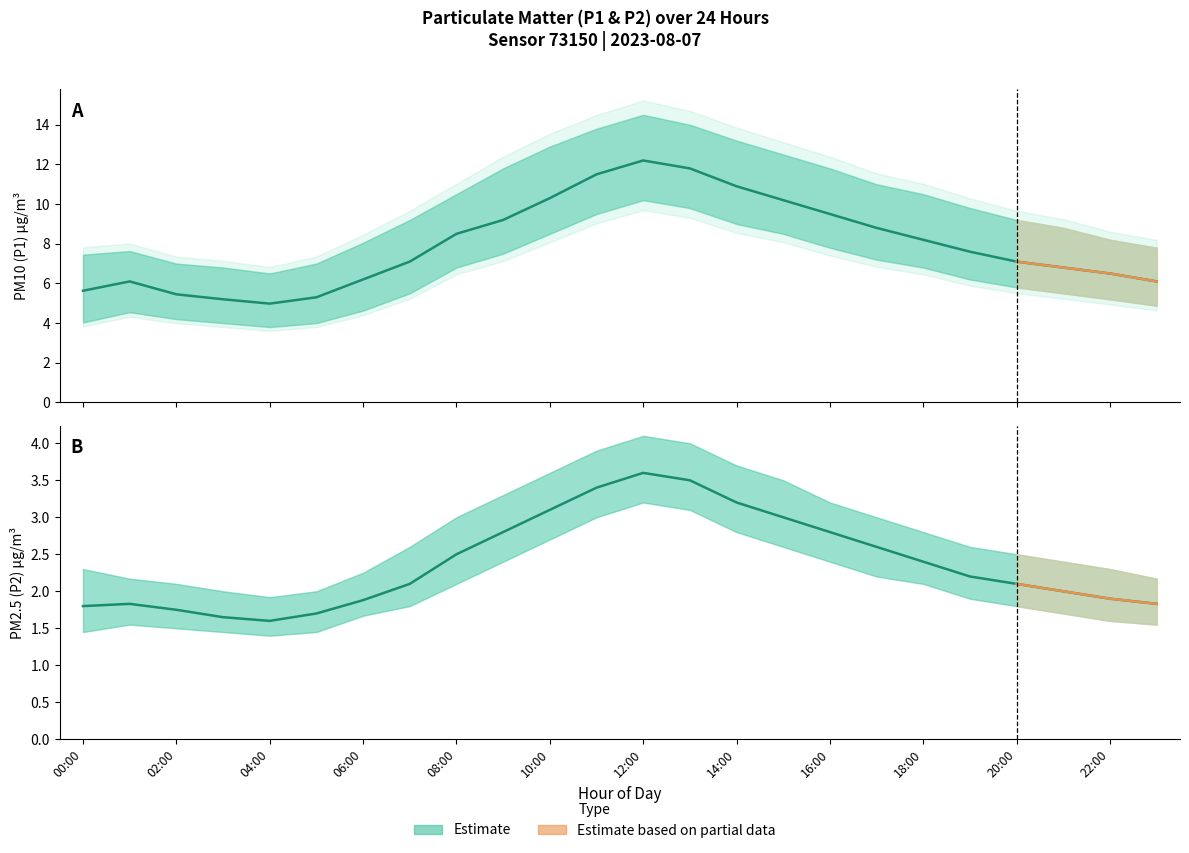

What is the difference between the P2 values at 13:00 and 04:00?

1.9